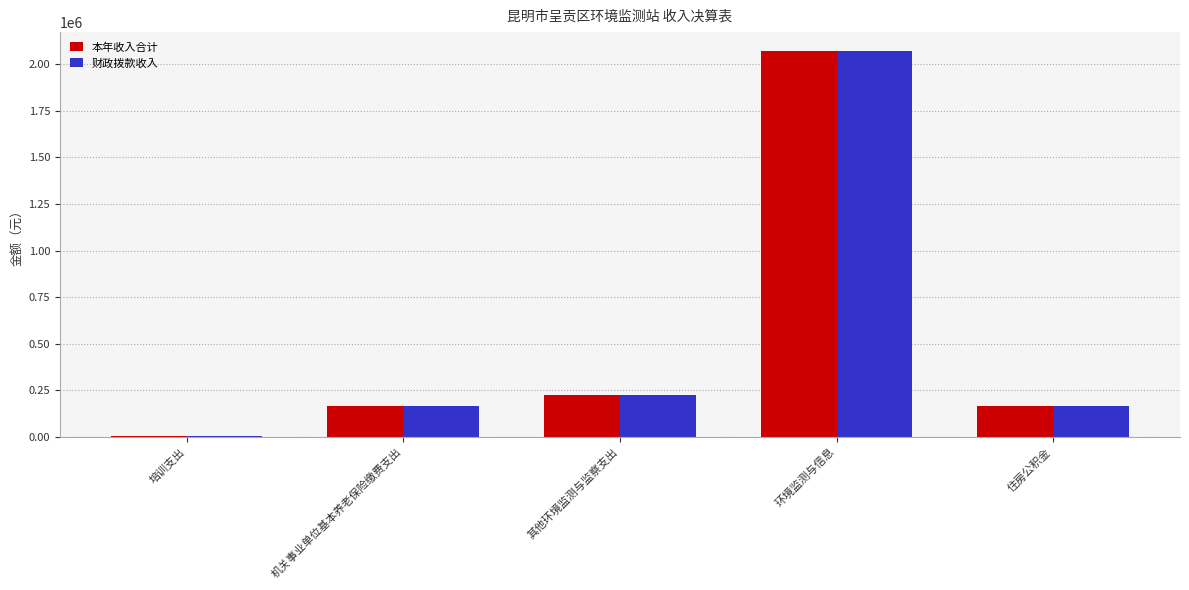

What is the total value across all series at 其他环境监测与监察支出?

444000.0